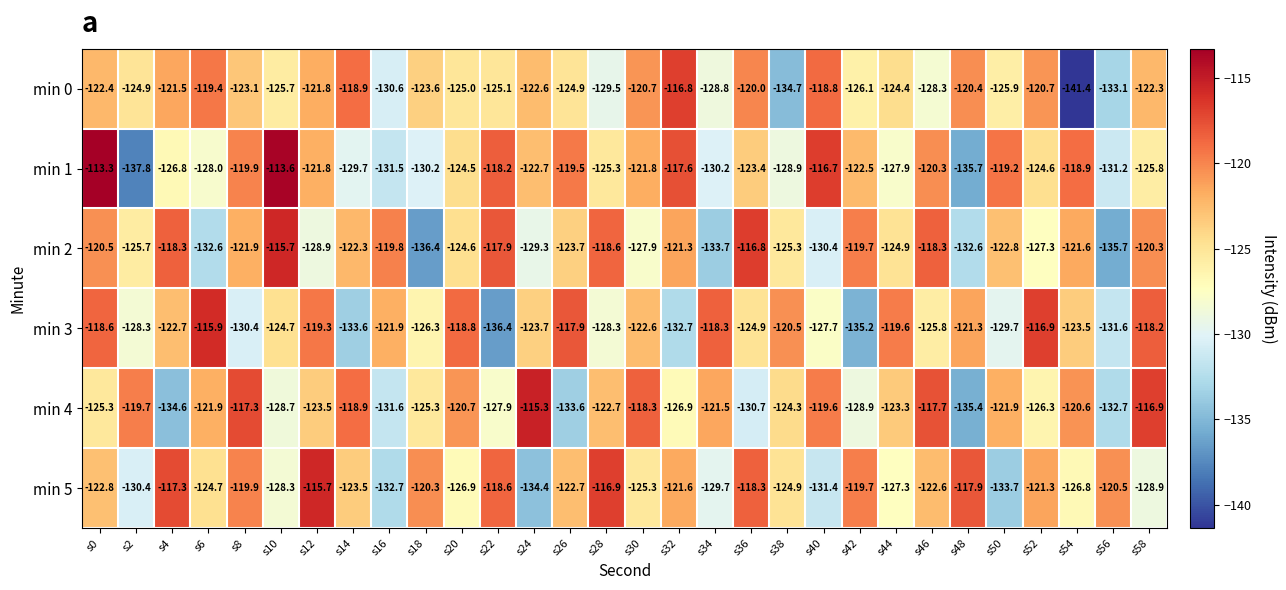

At which label is min 3 closest to -126?

s46